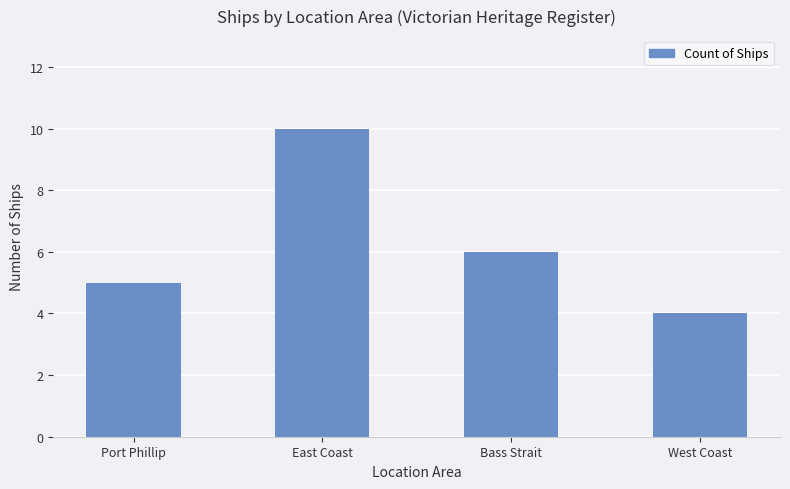

Does the chart contain any negative values?

No